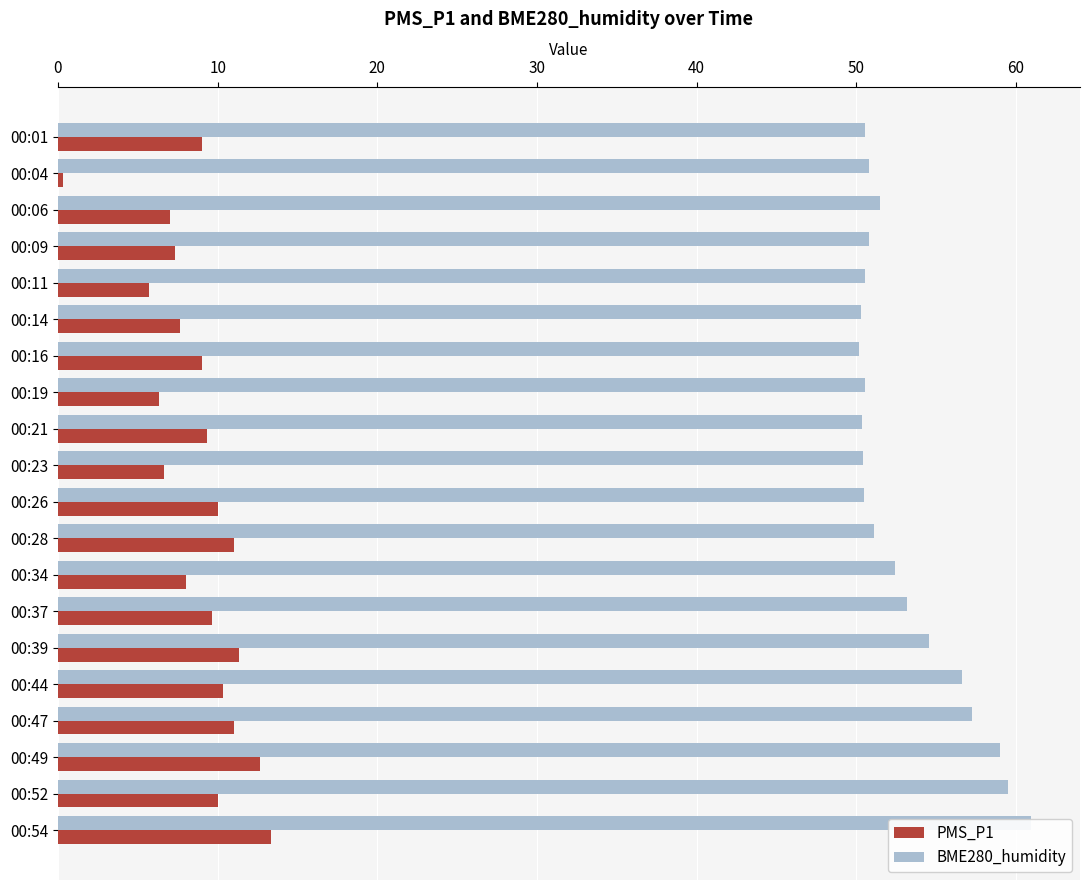

Rank the series by their maximum value, from lowest to highest.

PMS_P1, BME280_humidity